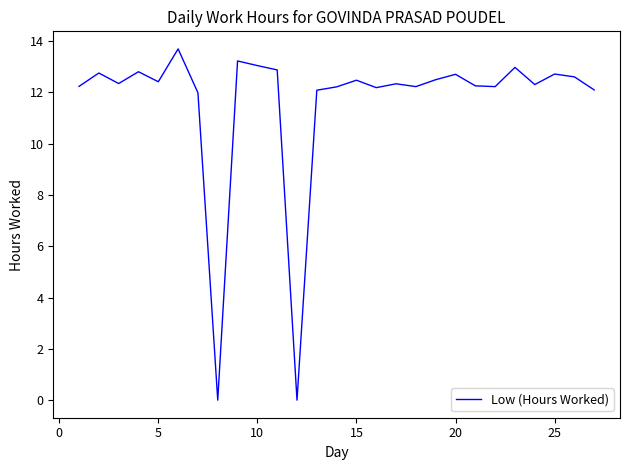

What is the difference between the maximum and minimum values?

13.7